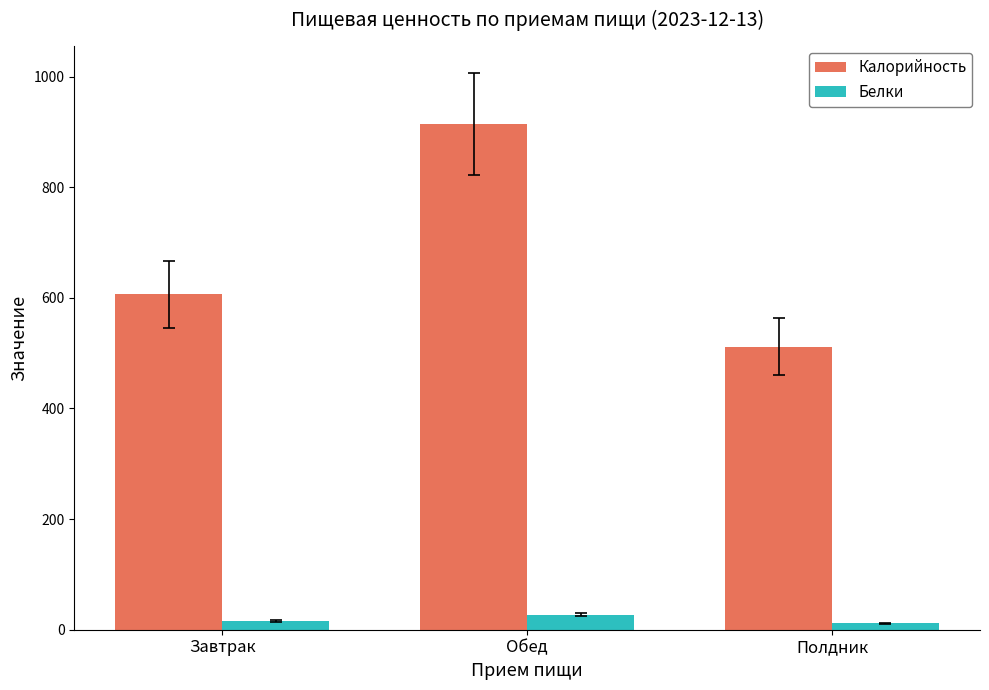

Which series has the largest range (max minus min)?

Калорийность